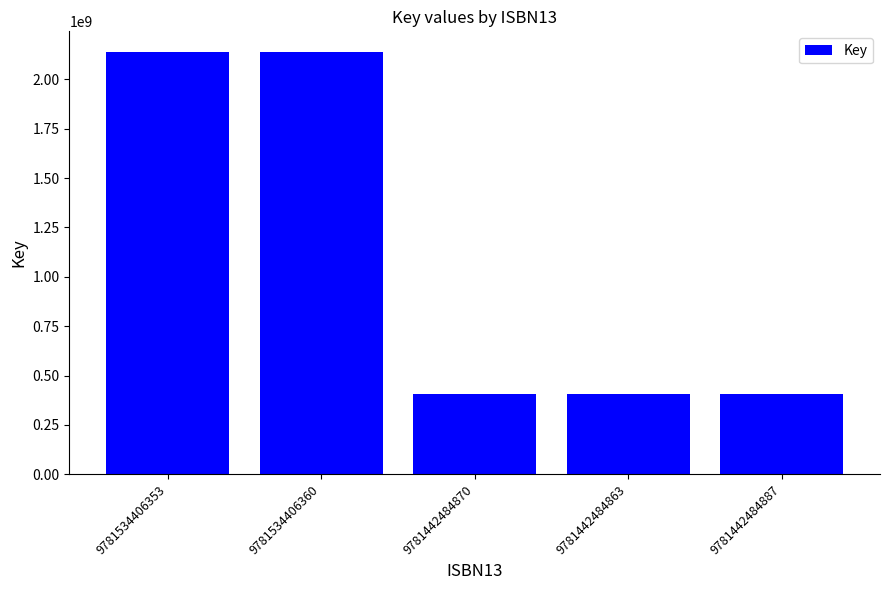

What is the difference between the maximum and minimum values?

1727562365